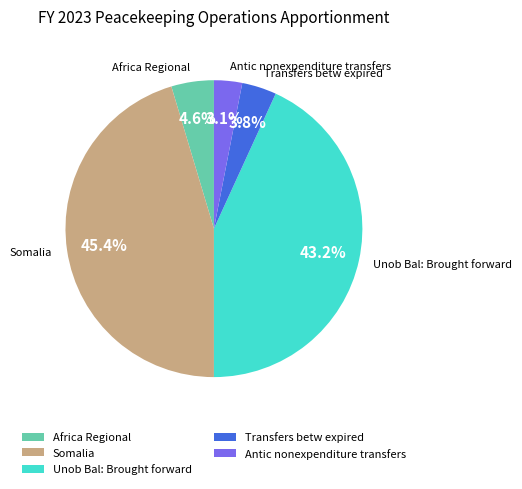

Is there any slice that represents more than half of the pie?

No